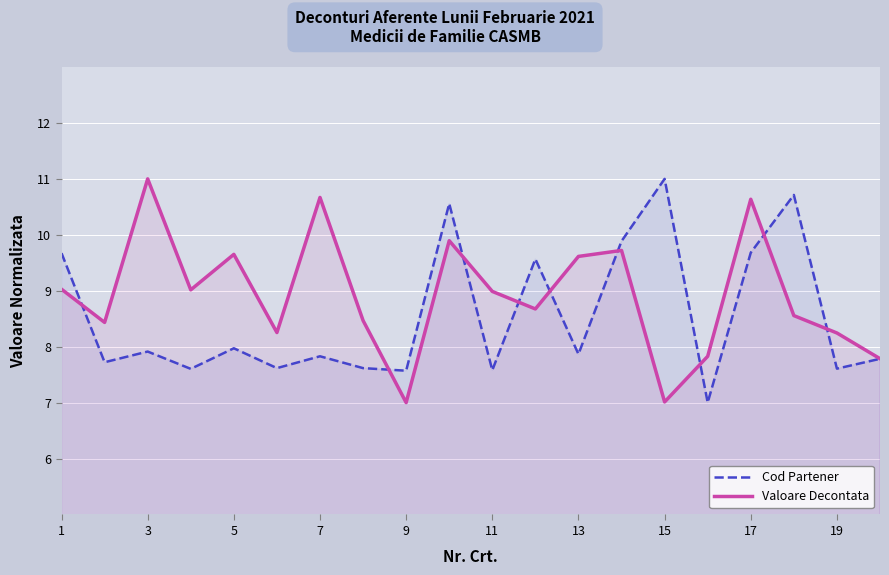

How many lines are shown in the chart?

2